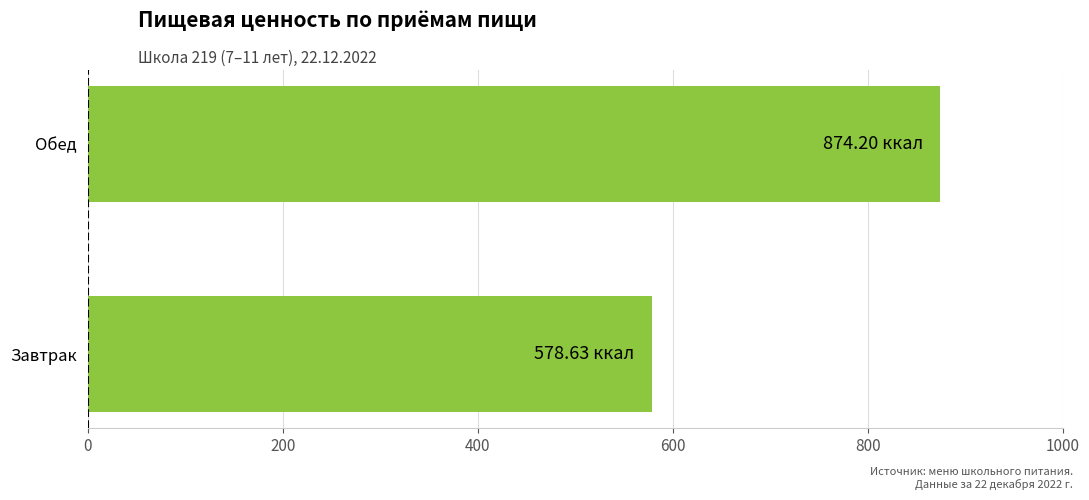

What is the sum of the values at Обед and Завтрак?

1452.8